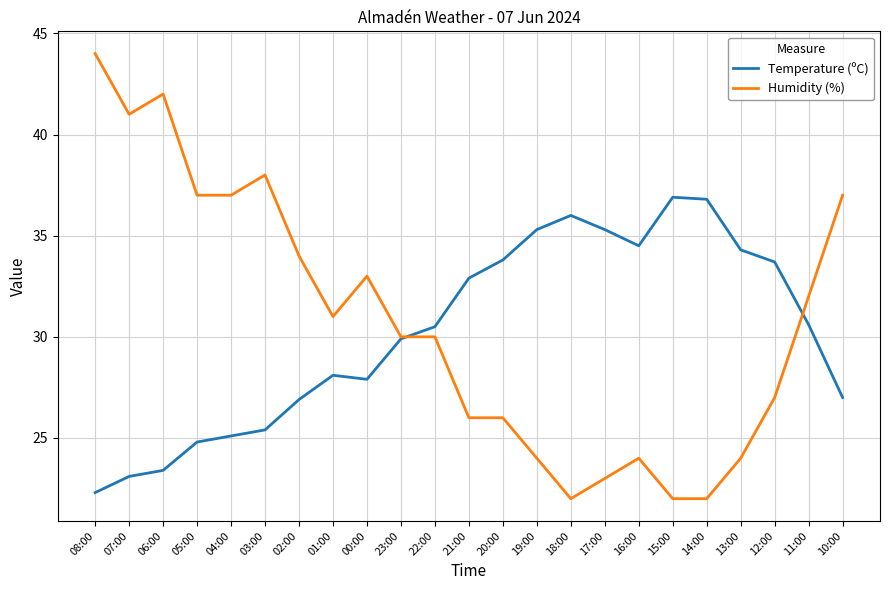

Is it true that Humidity (%) equals 31.6 at 13:00?

False